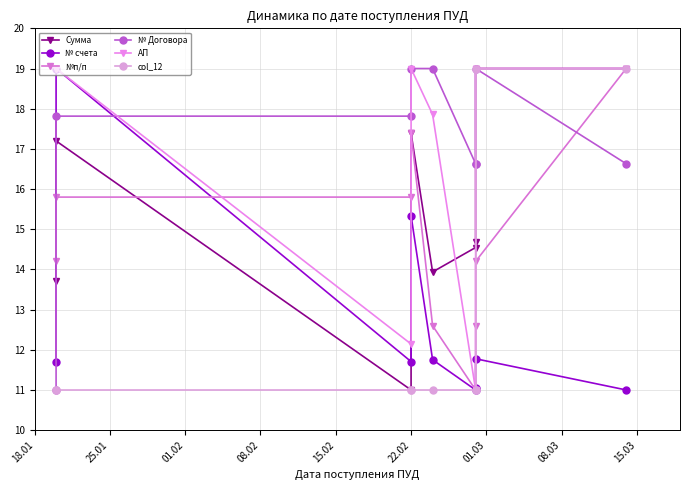

Which series changed the most between 18.01 and 22.02?

АП